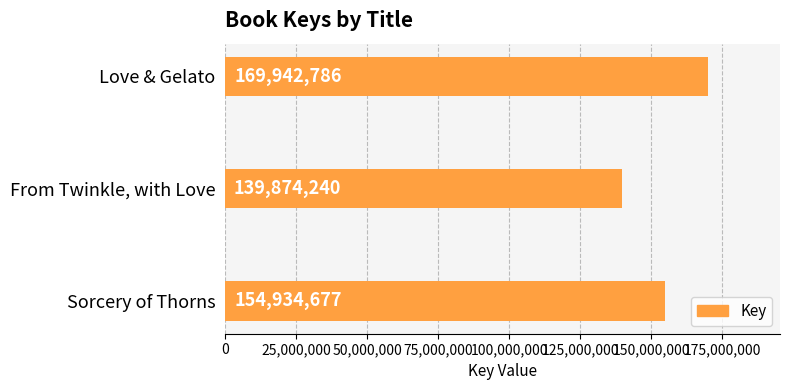

Reading top to bottom, list all the values displayed in this chart.

169942786	139874240	154934677